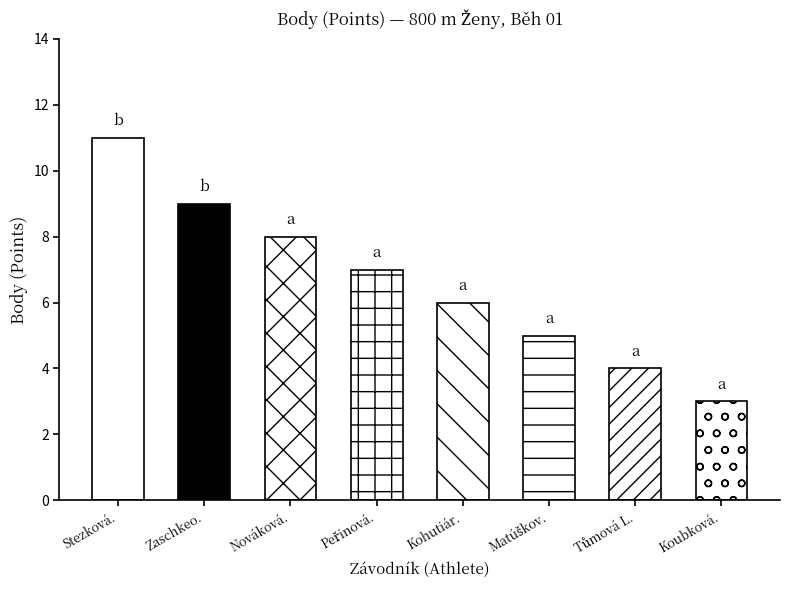

What is the difference between the maximum and minimum values?

8